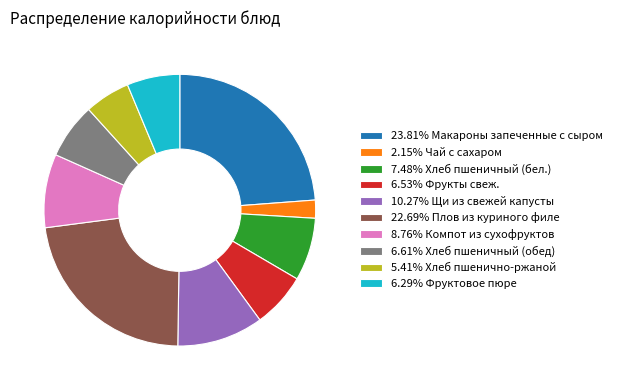

Count the number of slices in the pie.

10